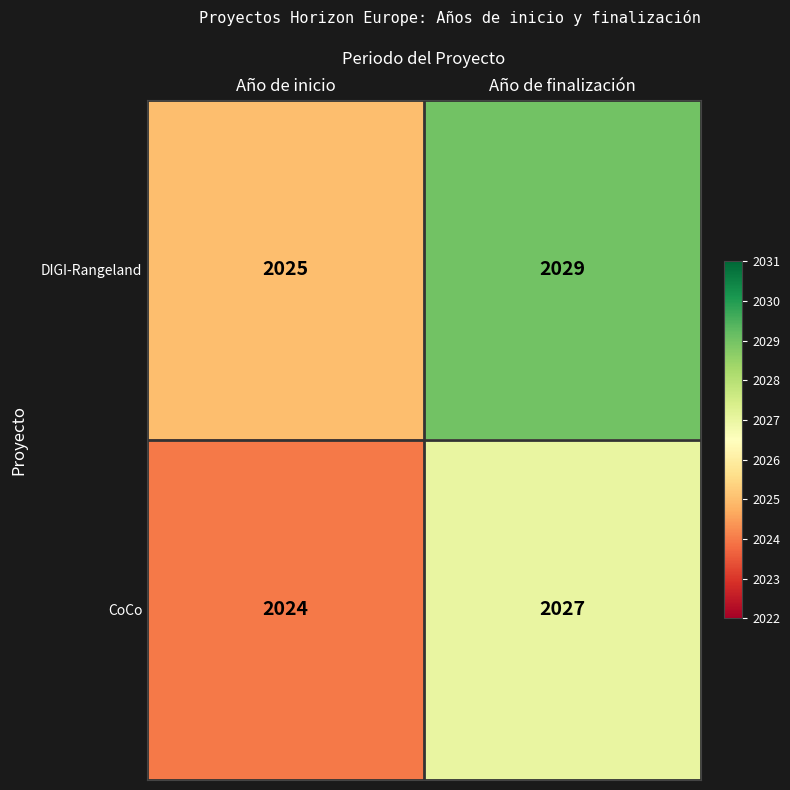

List the series in order of their overall mean, highest first.

DIGI-Rangeland, CoCo